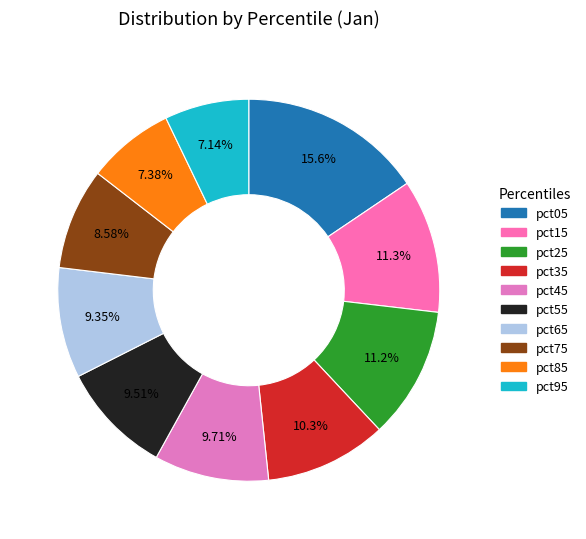

Is it true that pct35 is 1% of the pie?

False